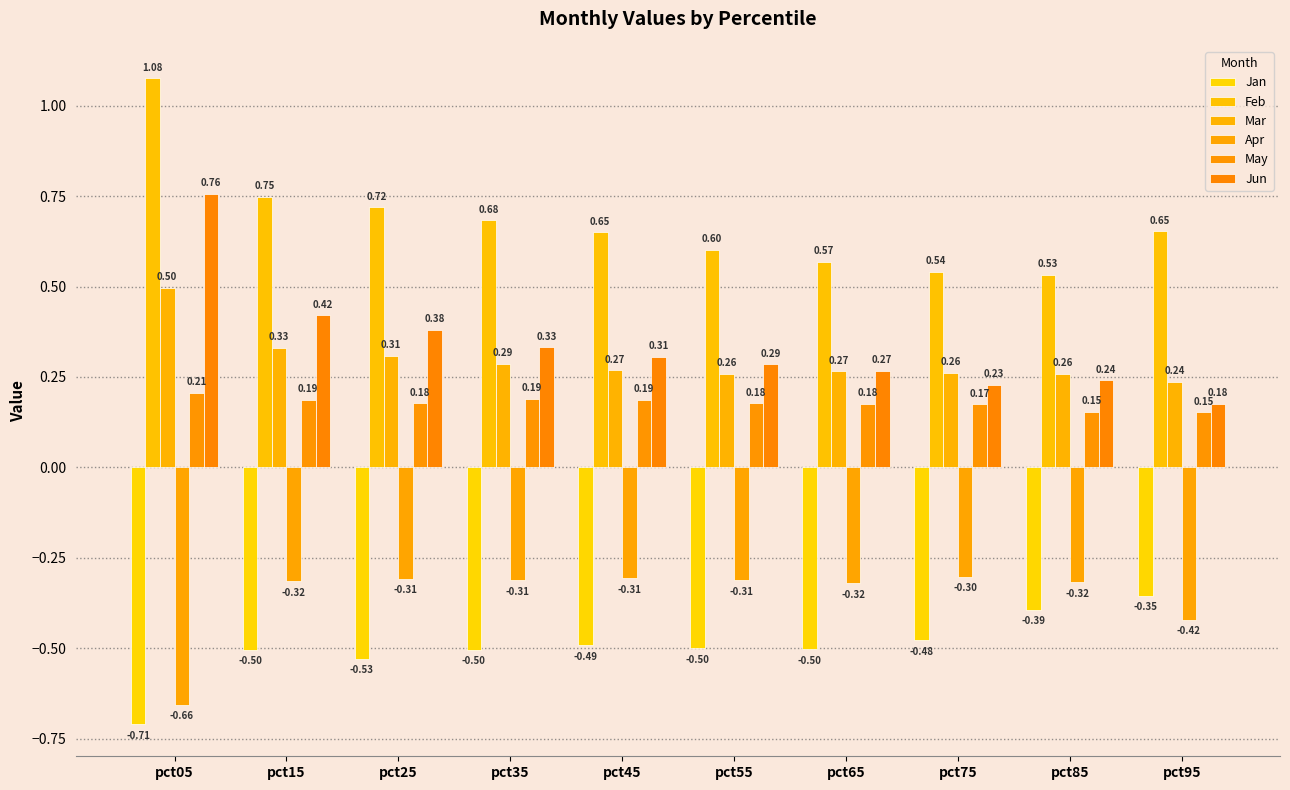

What is the value of the Apr bar at the 9th from the left?

-0.3